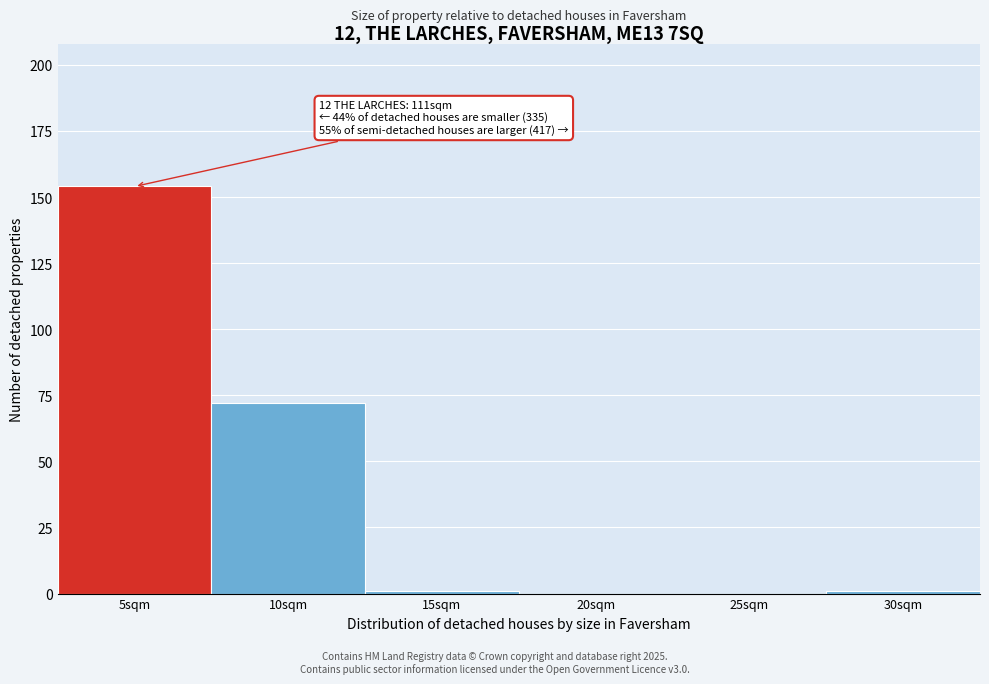

Reading left to right, what are all the values shown in this chart?

5sqm=154	10sqm=72	15sqm=1	20sqm=0	25sqm=0	30sqm=1